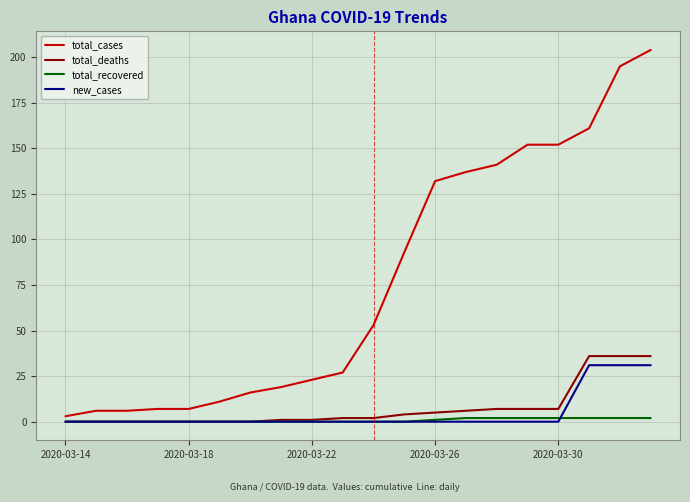

Which series has the largest total across all categories?

total_cases